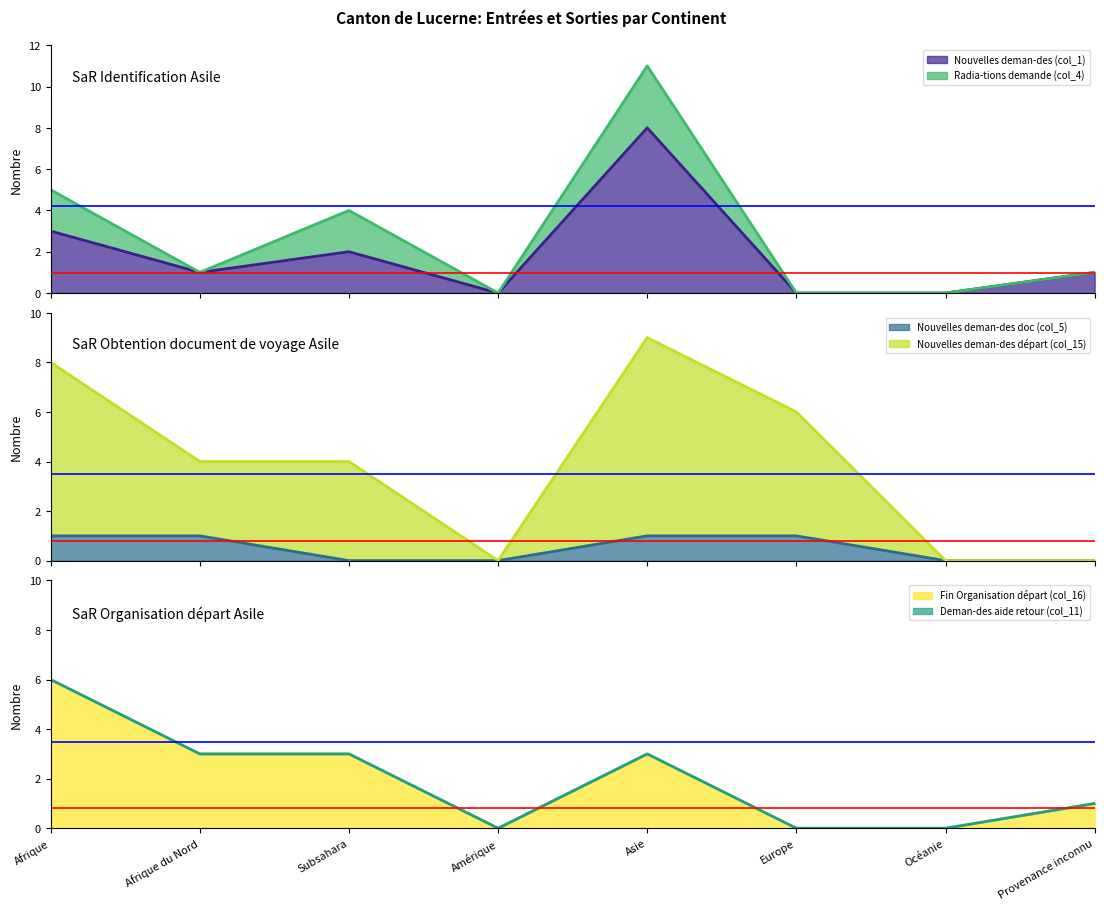

The value of Fin Organisation départ (col_16) at Asie is 5. True or false?

False